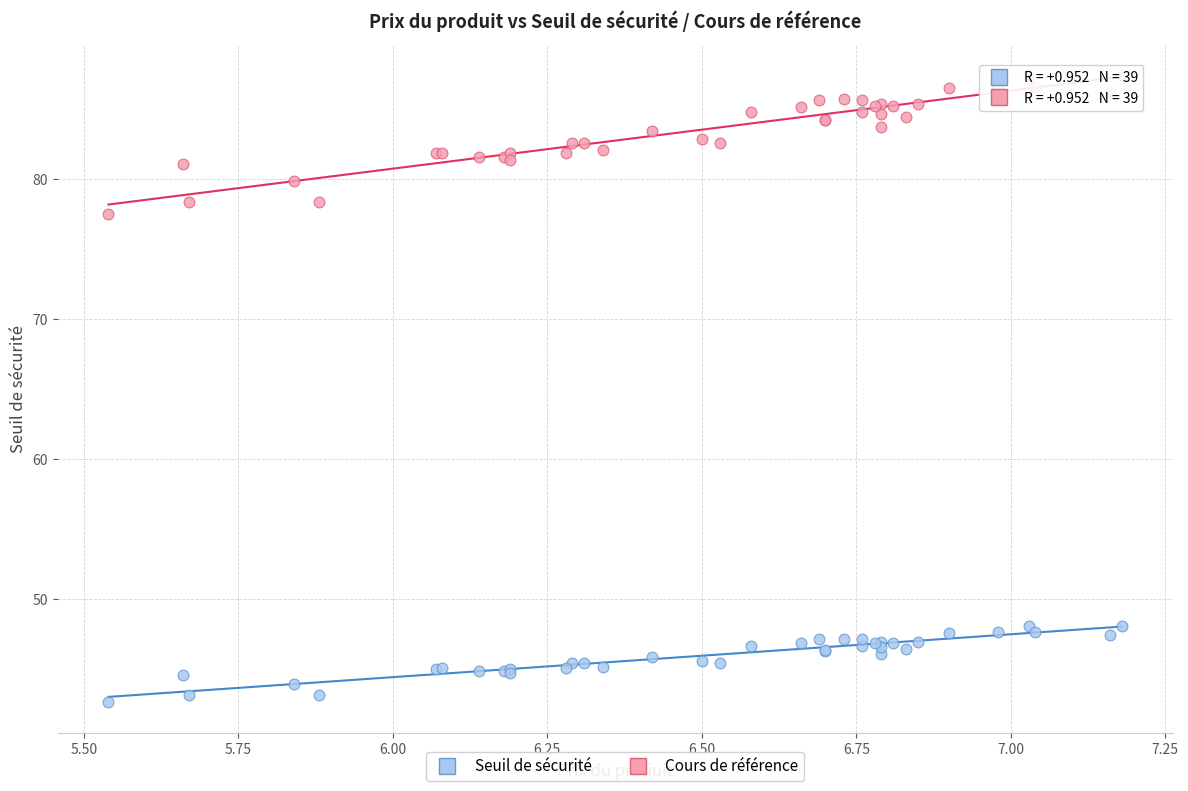

Which series reaches the maximum Y coordinate?

Cours de référence